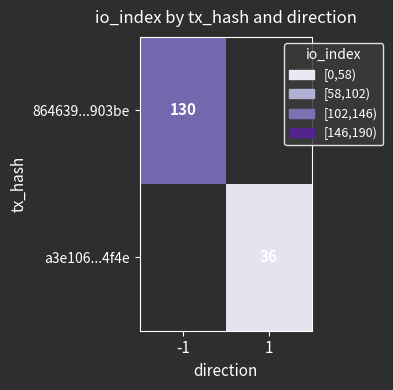

What is the maximum value shown in the chart?

130.0